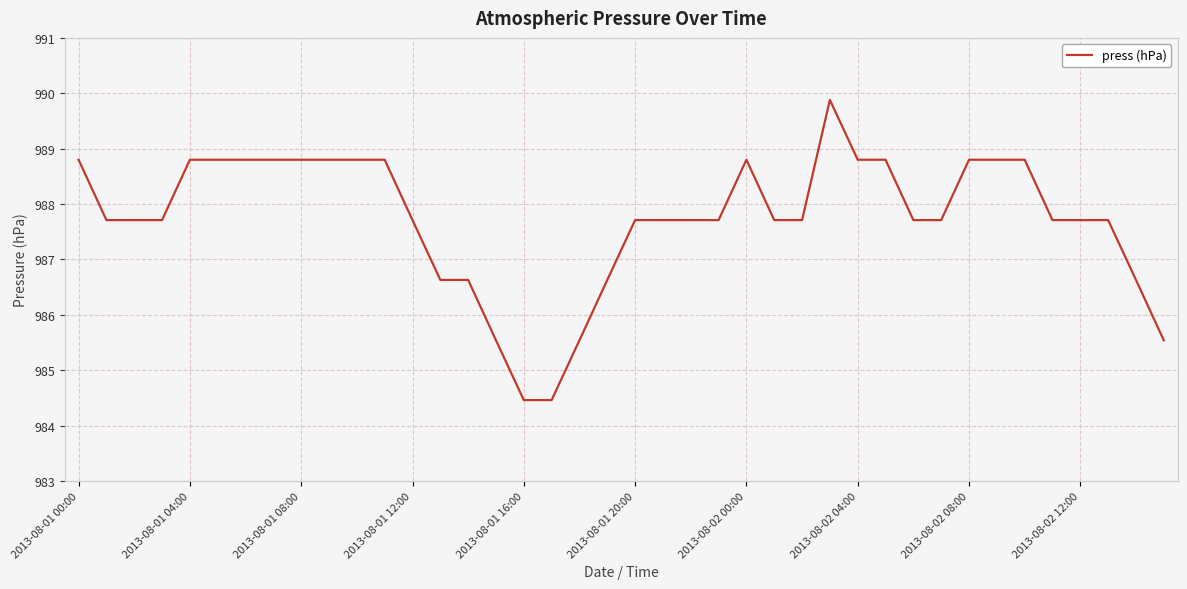

What is the difference between the maximum and minimum values?

5.4